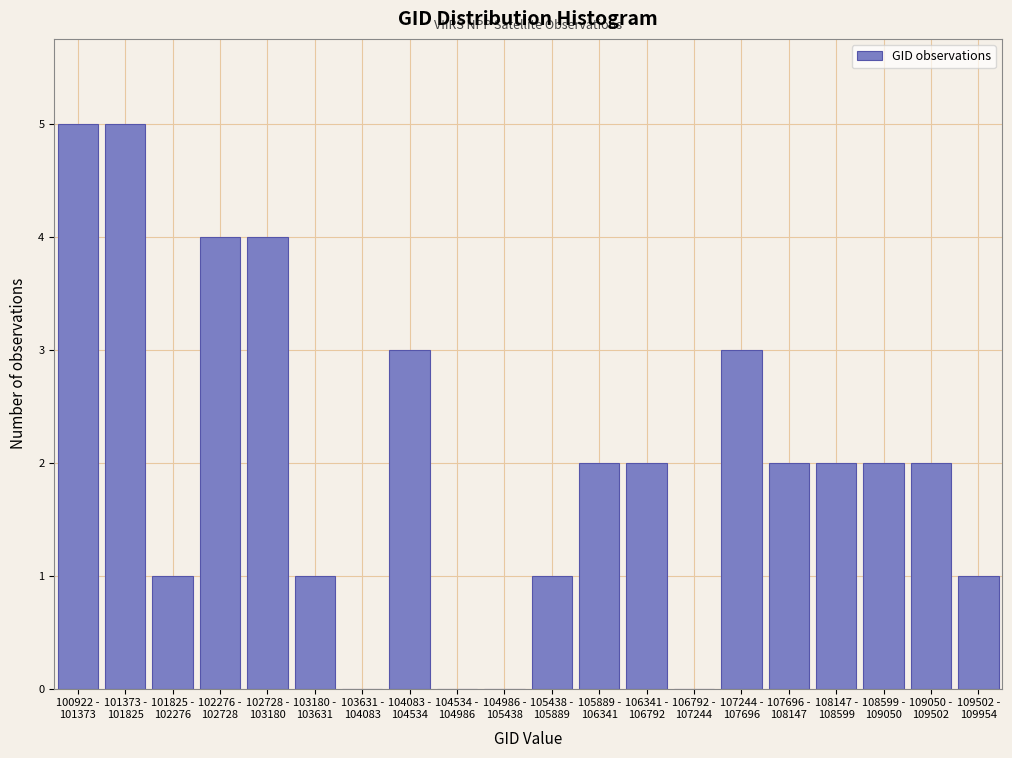

What is the maximum value shown in the chart?

5